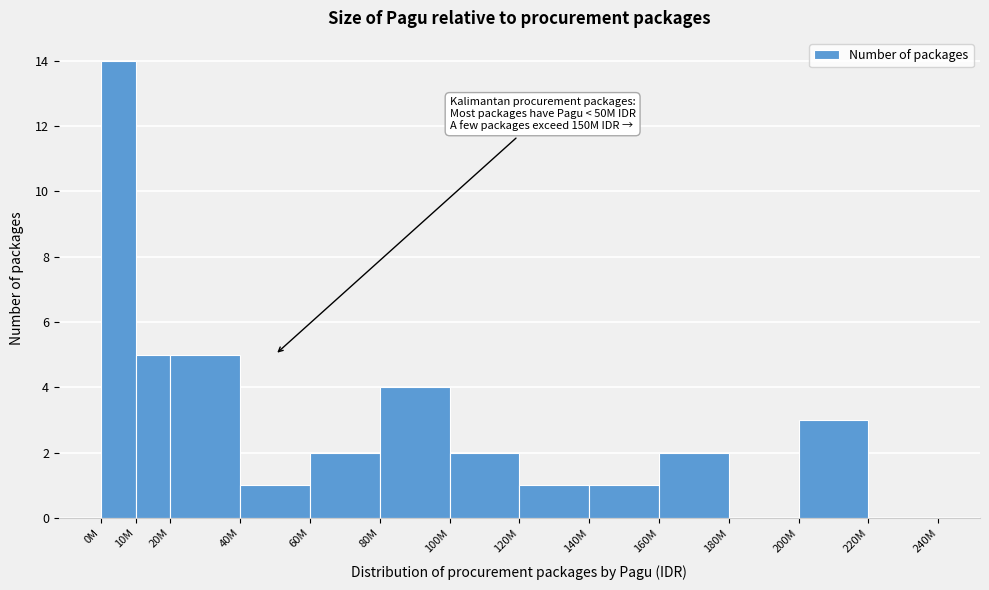

Reading left to right, list all the values displayed in this chart.

0M=14	10M=5	20M=5	40M=1	60M=2	80M=4	100M=2	120M=1	140M=1	160M=2	180M=0	200M=3	220M=0